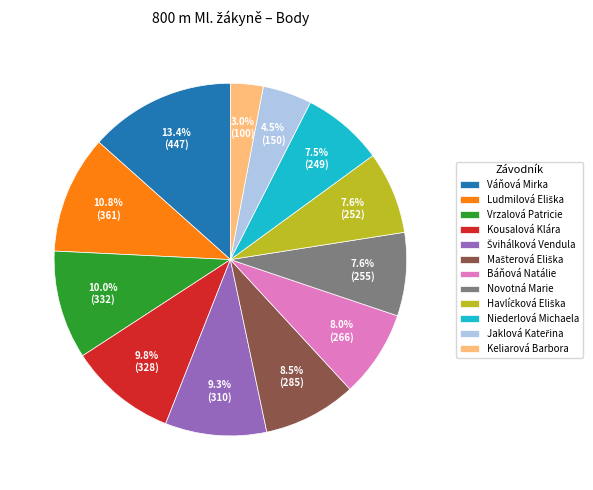

To the nearest percent, what is the difference between the largest and smallest slice percentages?

10%